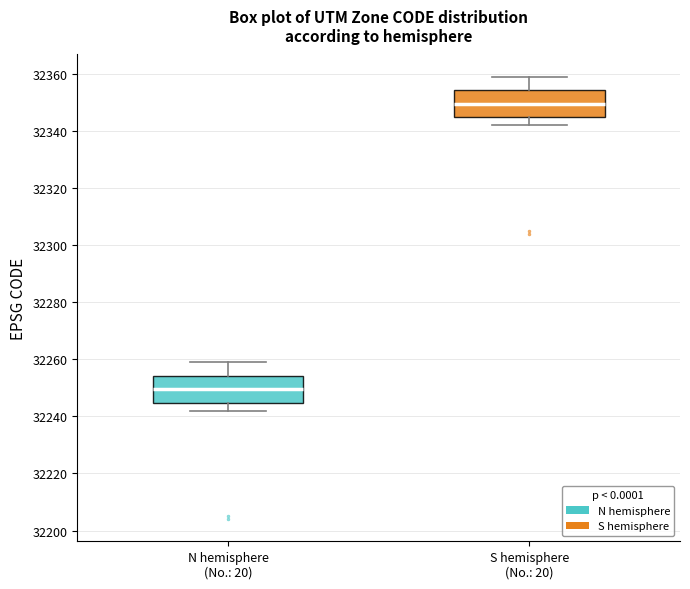

Where does the median line of the box for N hemisphere (No.: 20) sit on the y-axis? The values are not printed on the chart, so give them approximately, as read against the axis.

32250